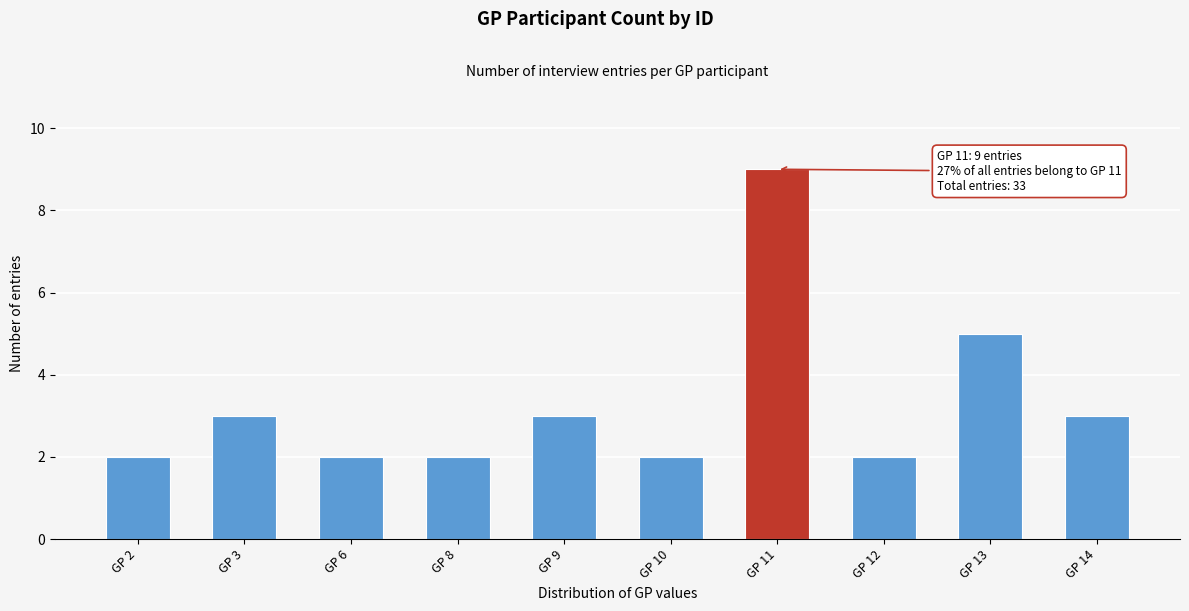

Reading left to right, transcribe all the data shown in this chart.

2	3	2	2	3	2	9	2	5	3